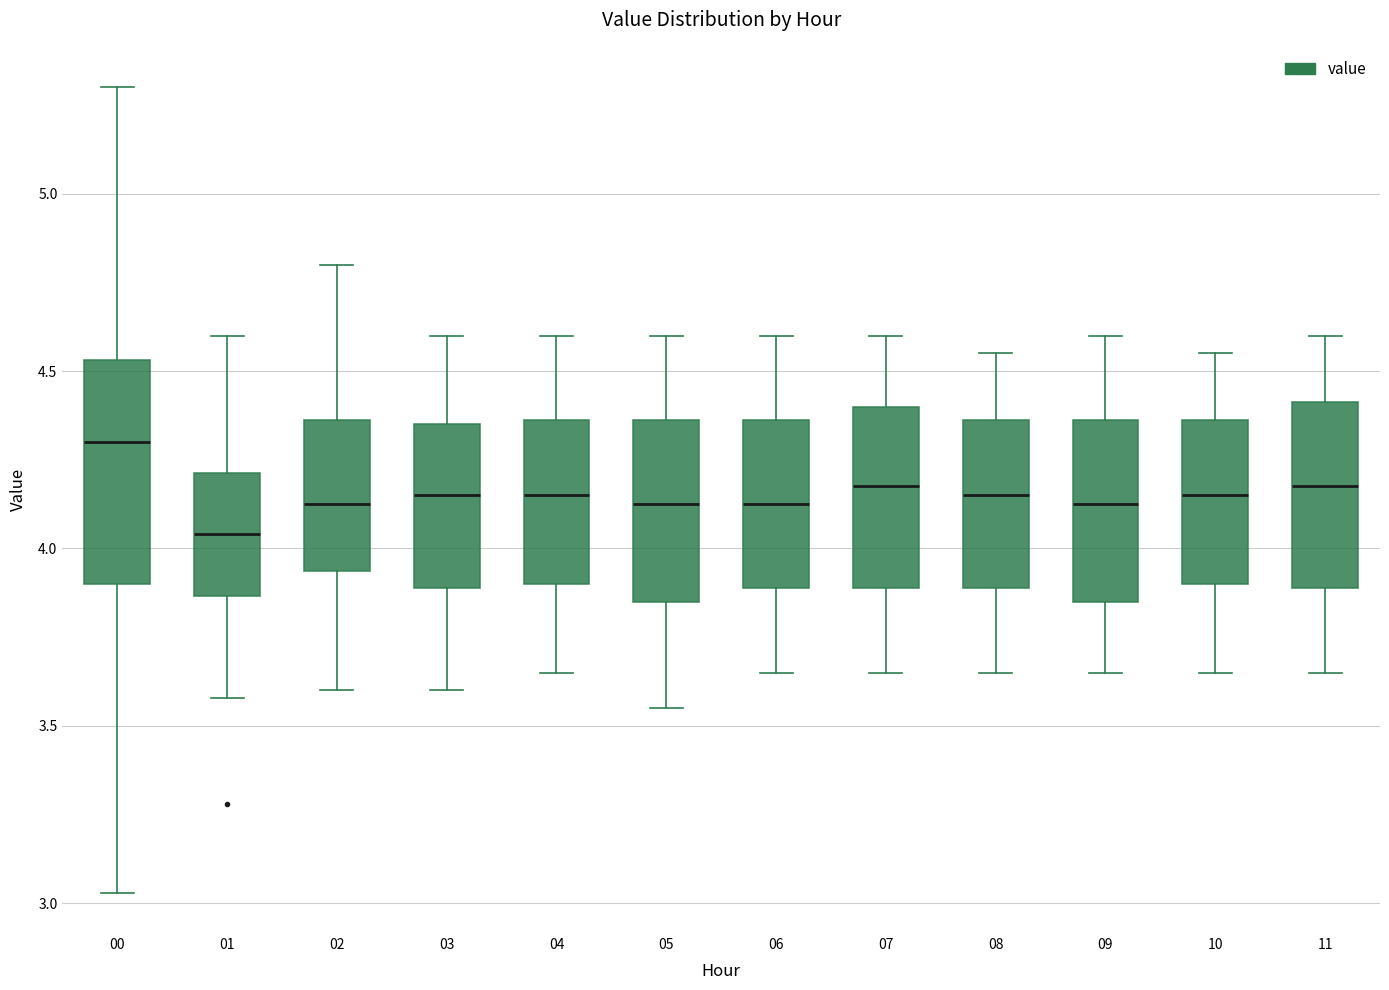

Which box's median line is the highest?

00